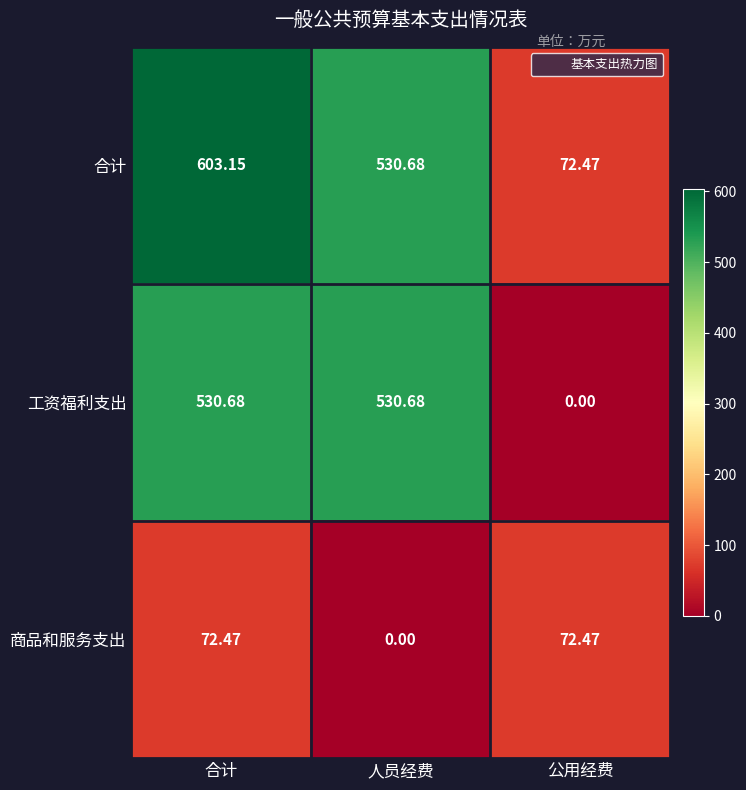

Count the number of categories in the chart.

3